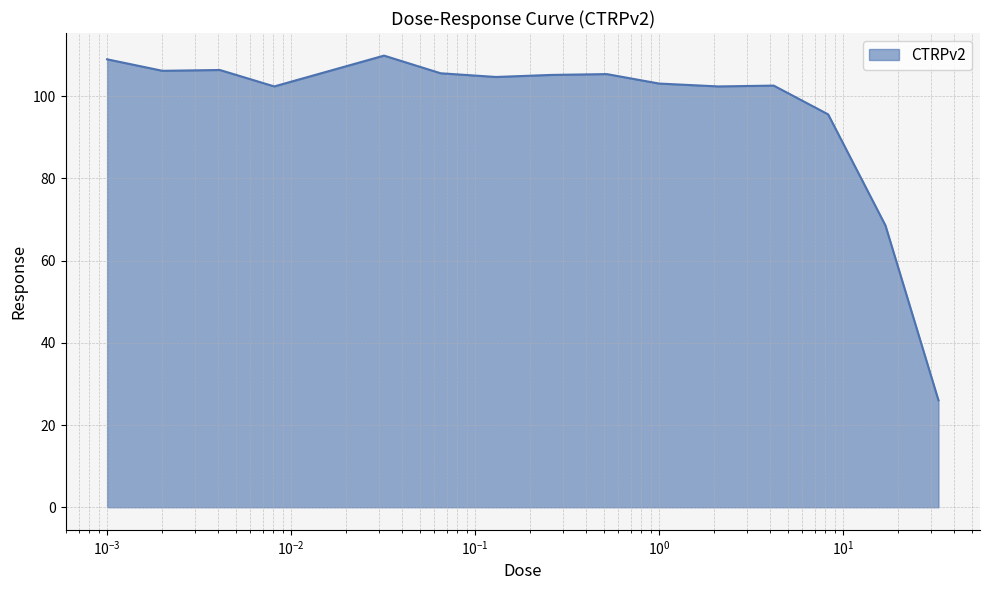

What is the maximum value shown in the chart?

109.9